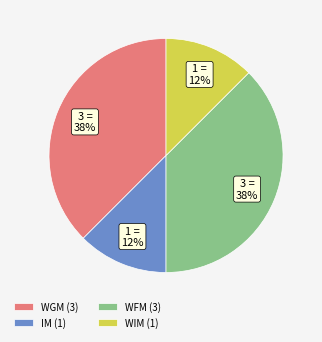

Is IM the majority of the pie?

No